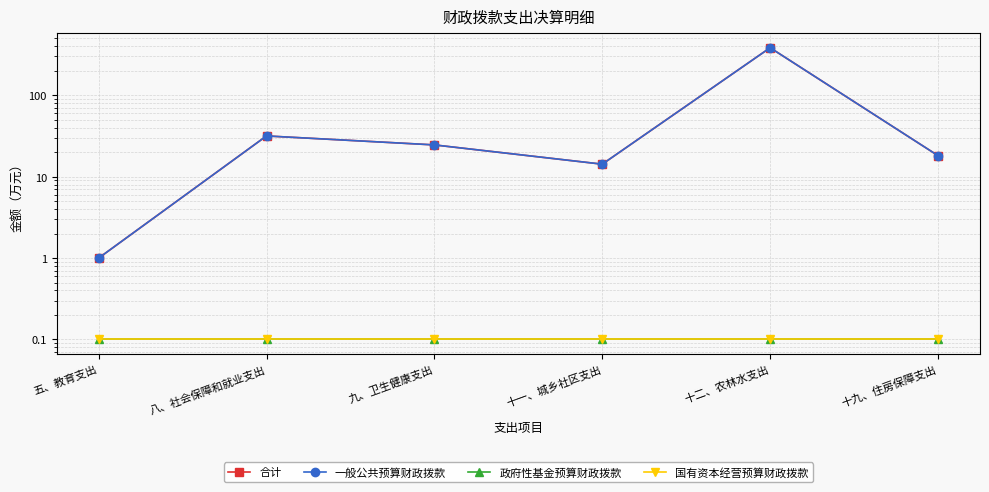

The 合计 series shows 1.4 at 五、教育支出. True or false?

False